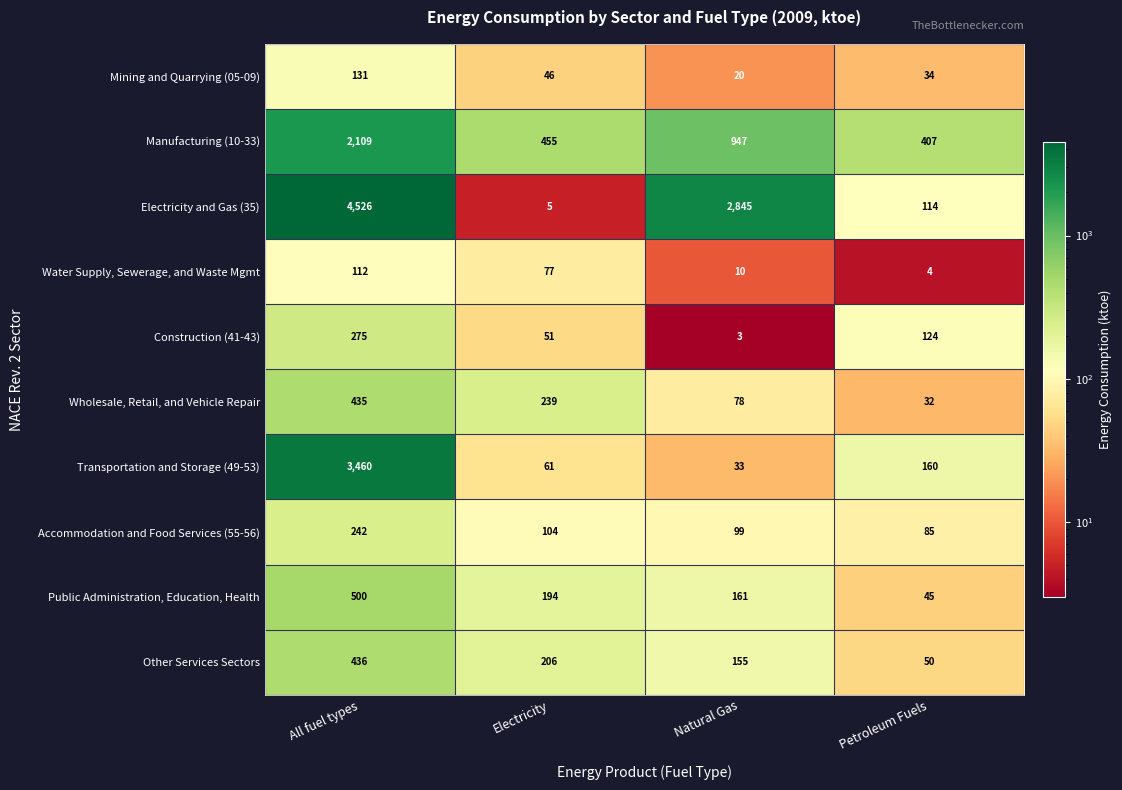

What is the difference between the Mining and Quarrying (05-09) values at All fuel types and Petroleum Fuels?

97